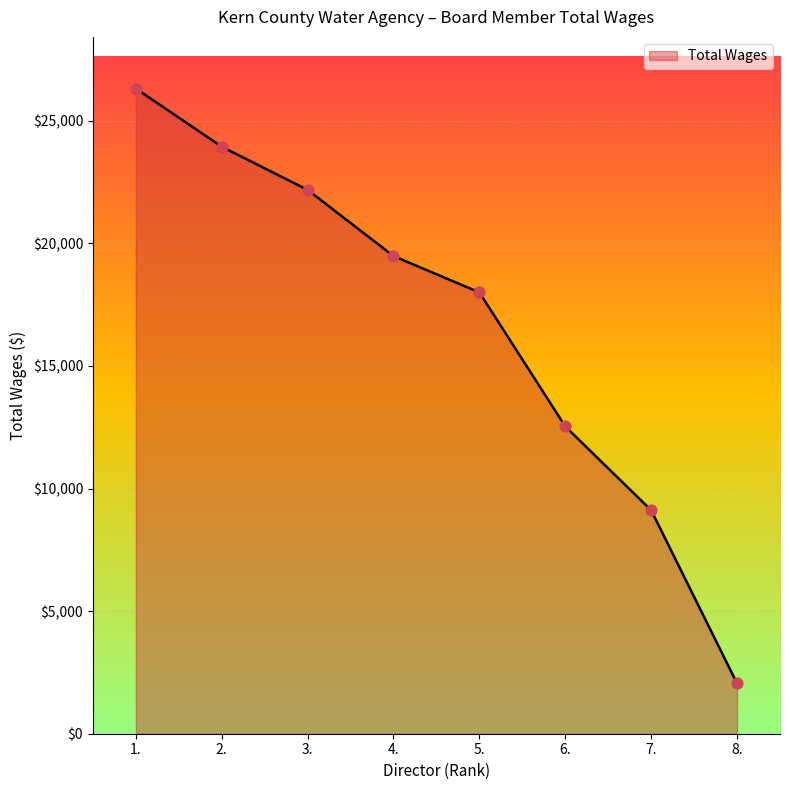

Which has a higher value, 8. or 3.?

3.